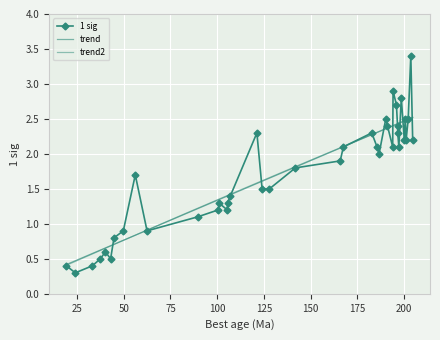

The value at 56.2 is 1.7. True or false?

True